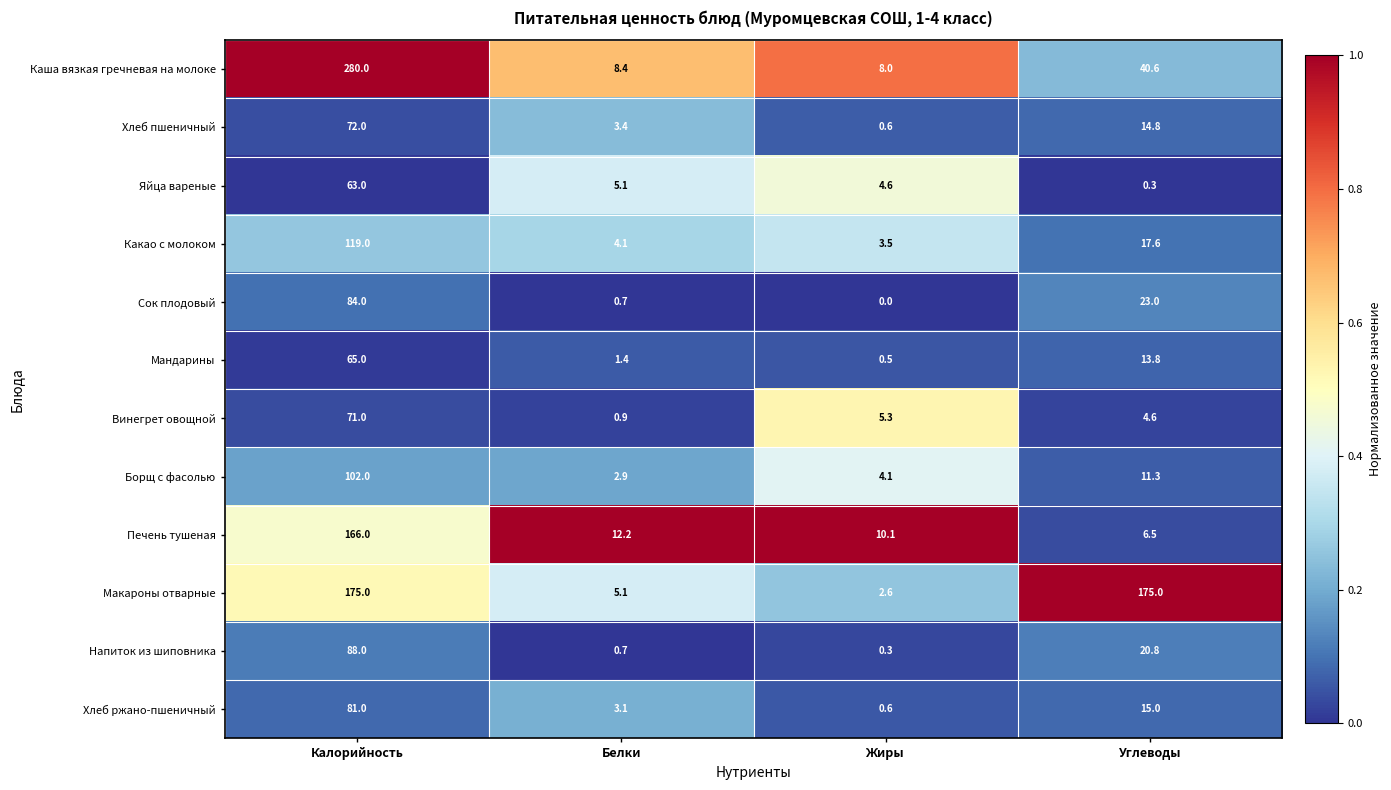

Which category has the lowest value across all series?

Жиры